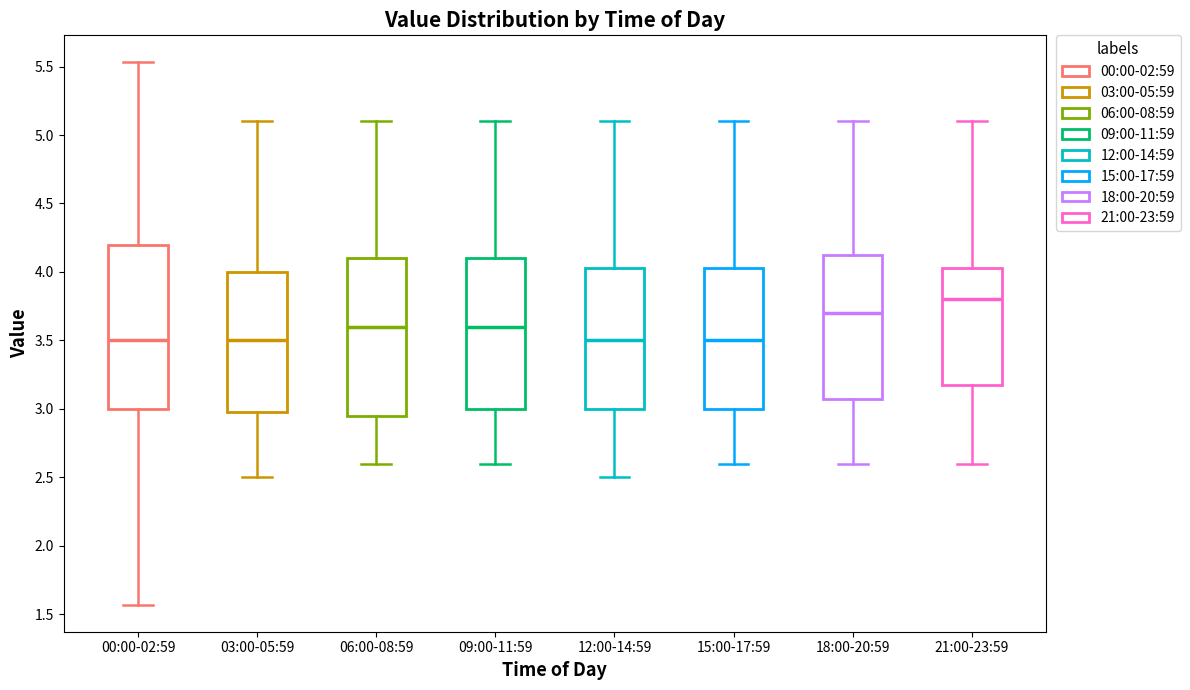

Reading left to right, transcribe this box plot: for each box, give where its median line is, the range the box spans, and where its two whiskers end, as read against the y-axis. The values are not printed on the chart, so give them approximately, as read against the axis.

00:00-02:59: median 3.50, box 3.00 to 4.20, whiskers 1.55 to 5.55
03:00-05:59: median 3.50, box 3.00 to 4.00, whiskers 2.50 to 5.10
06:00-08:59: median 3.60, box 2.95 to 4.10, whiskers 2.60 to 5.10
09:00-11:59: median 3.60, box 3.00 to 4.10, whiskers 2.60 to 5.10
12:00-14:59: median 3.50, box 3.00 to 4.05, whiskers 2.50 to 5.10
15:00-17:59: median 3.50, box 3.00 to 4.05, whiskers 2.60 to 5.10
18:00-20:59: median 3.70, box 3.10 to 4.15, whiskers 2.60 to 5.10
21:00-23:59: median 3.80, box 3.20 to 4.05, whiskers 2.60 to 5.10